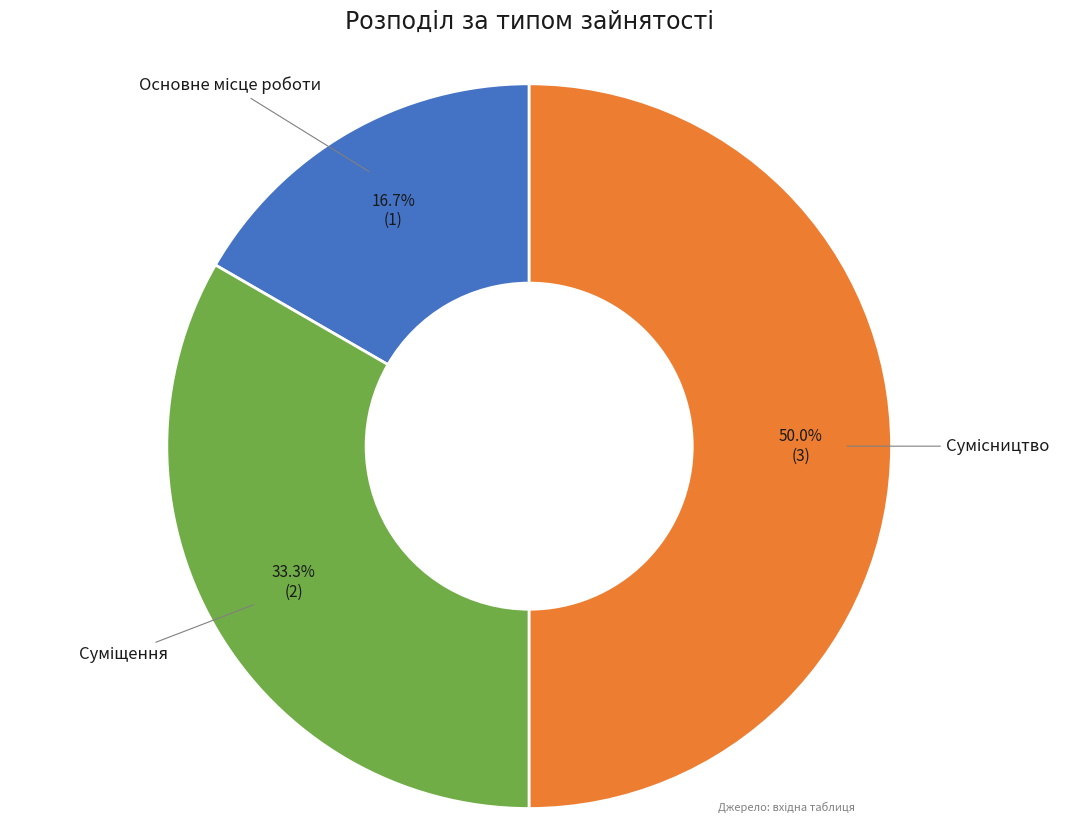

Rank the categories by value from highest to lowest.

Сумісництво, Суміщення, Основне місце роботи